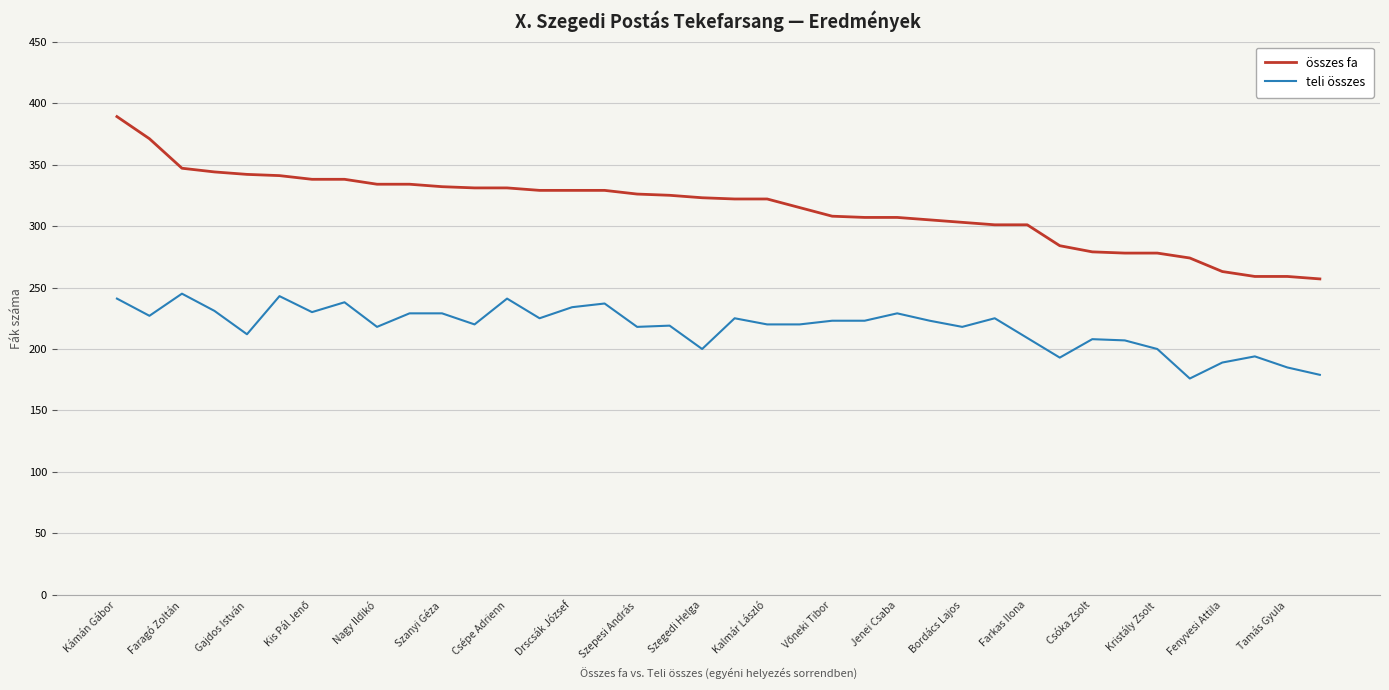

Which series has the largest total across all categories?

összes fa